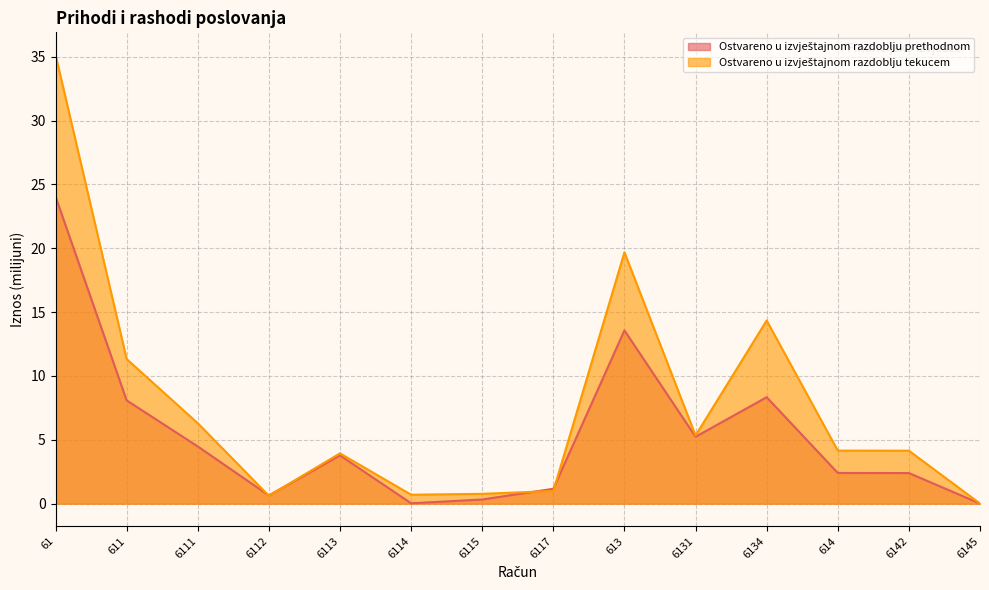

What is the difference between the second highest and minimum values in the Ostvareno u izvještajnom razdoblju tekucem series?

19.7